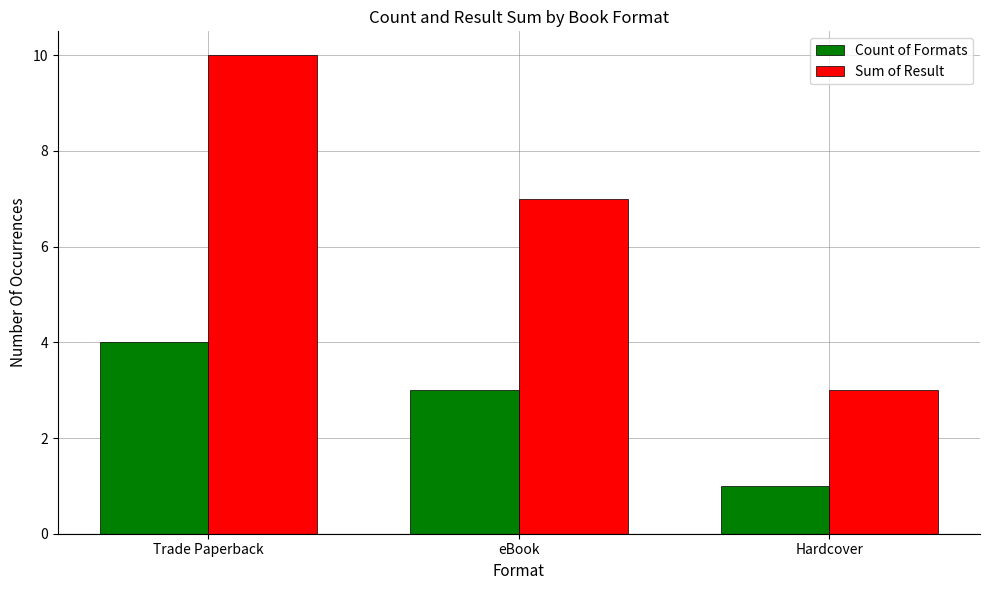

At which label does Count of Formats reach its minimum?

Hardcover